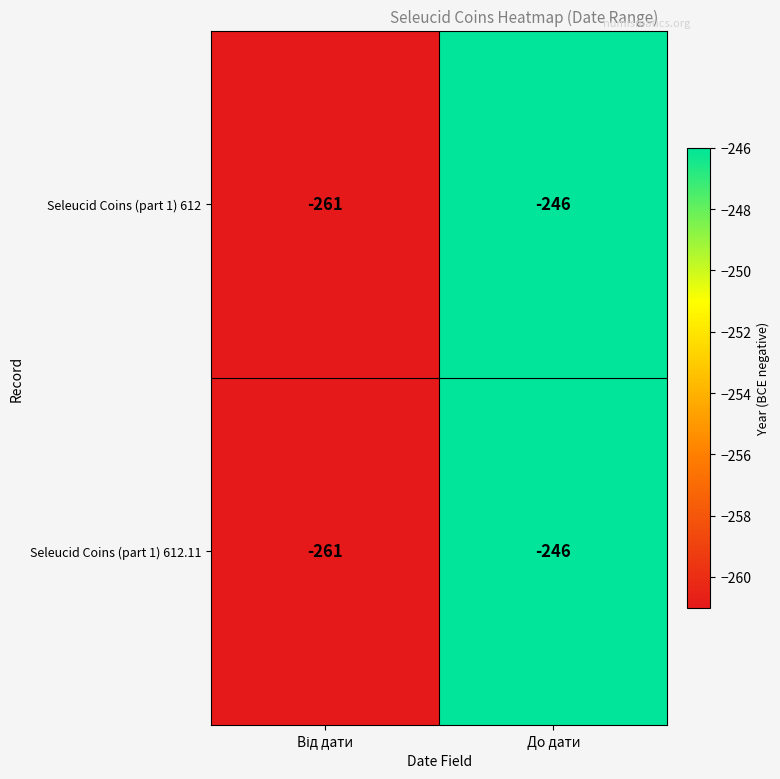

Reading left to right, list all the values displayed in this chart.

Seleucid Coins (part 1) 612: -261	-246
Seleucid Coins (part 1) 612.11: -261	-246